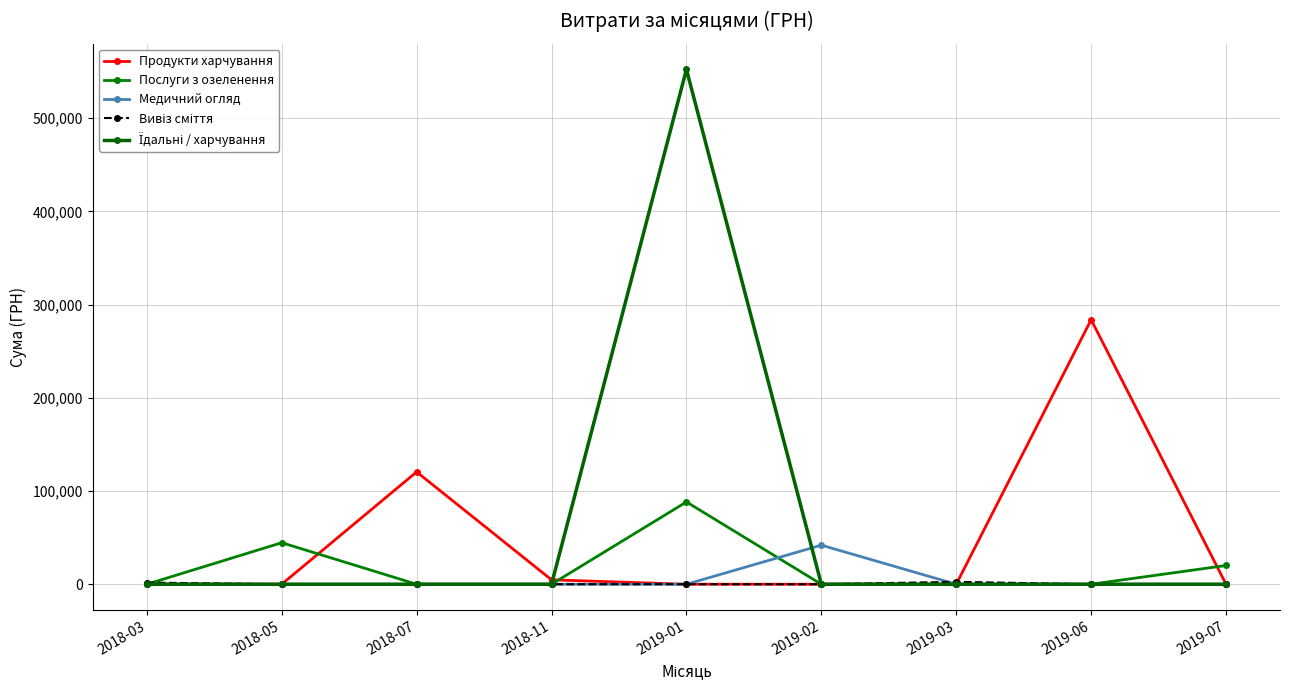

Where do Послуги з озеленення and Продукти харчування first cross each other?

2018-05 and 2018-07